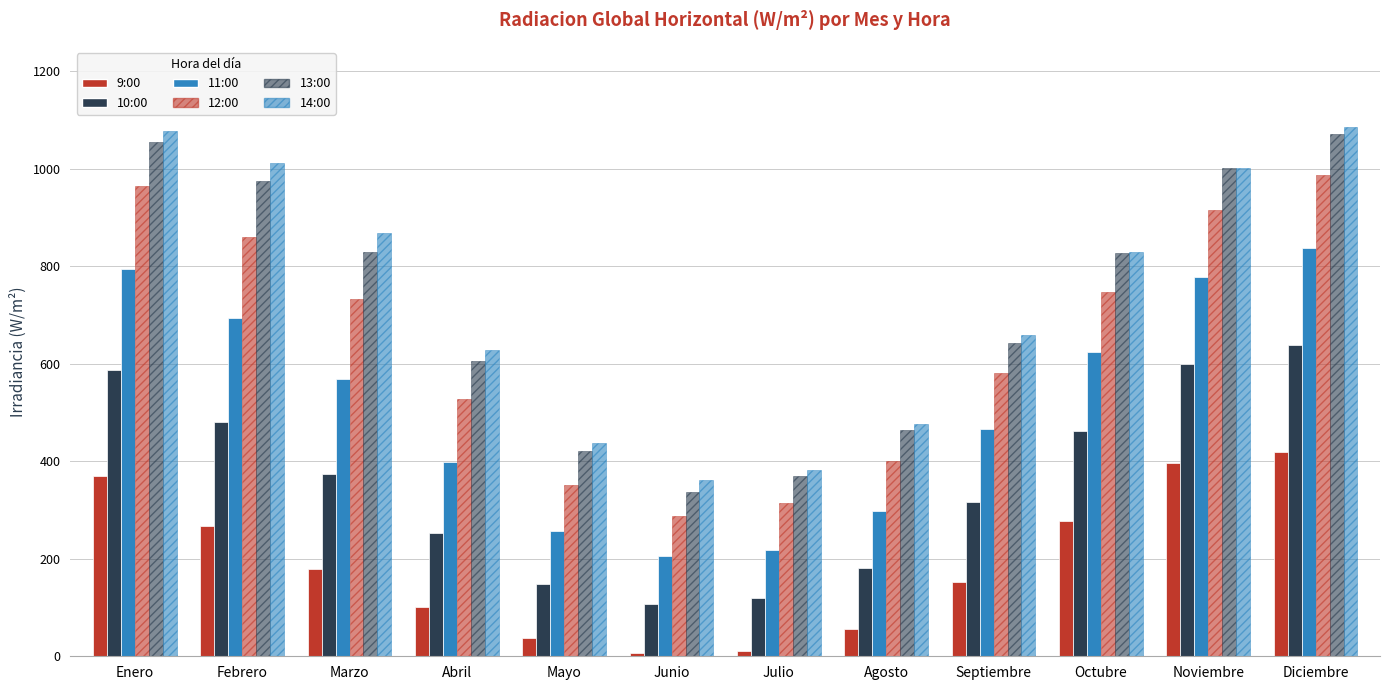

What is the average value of the 12:00 series?

638.9